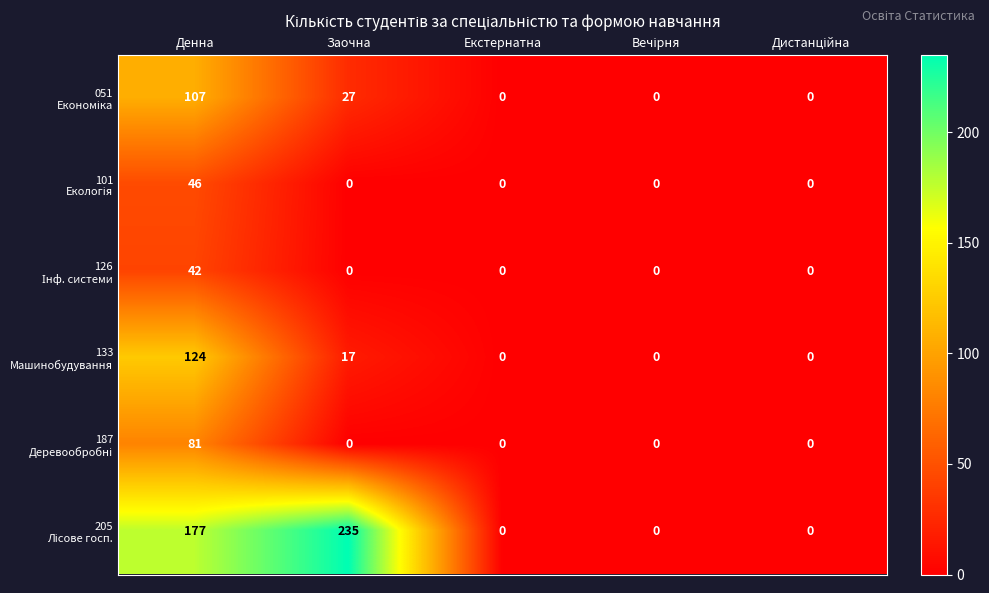

What is the maximum value shown in the chart?

235